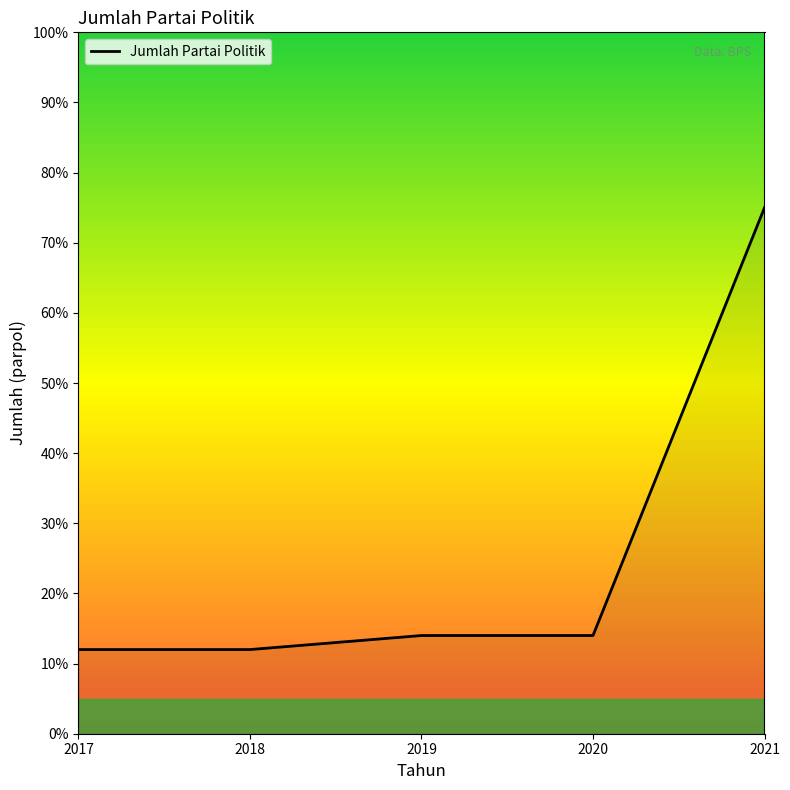

The chart shows a value of 75 at 2021. True or false?

True